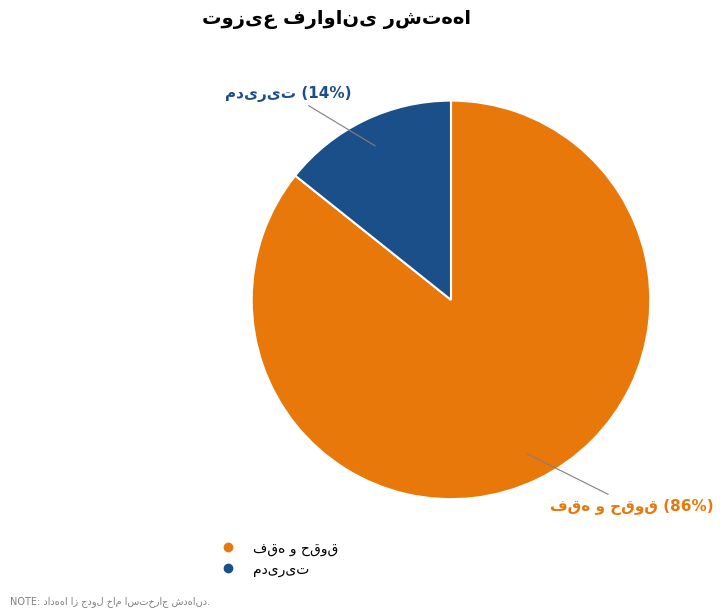

Does any single category account for the majority?

Yes